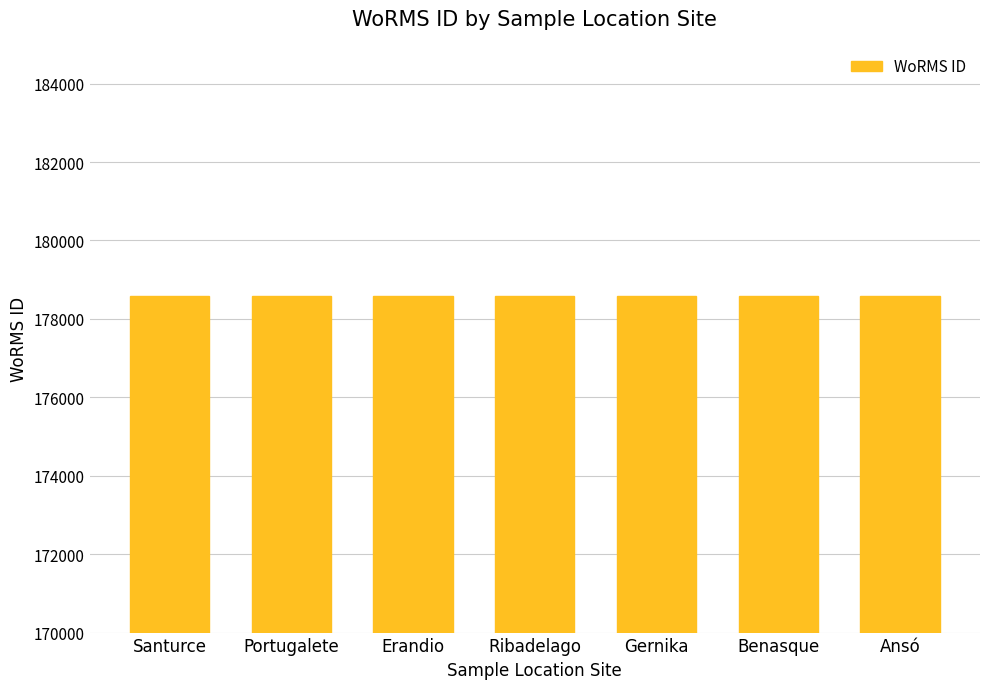

What is the sum of all values?

1250085